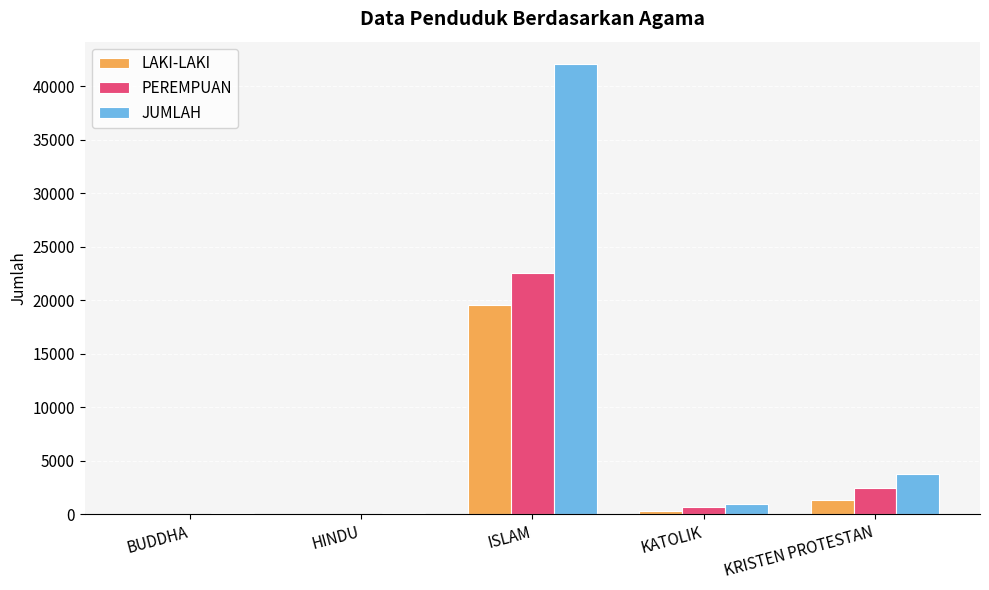

True or false: JUMLAH has a value of 14915 at ISLAM.

False